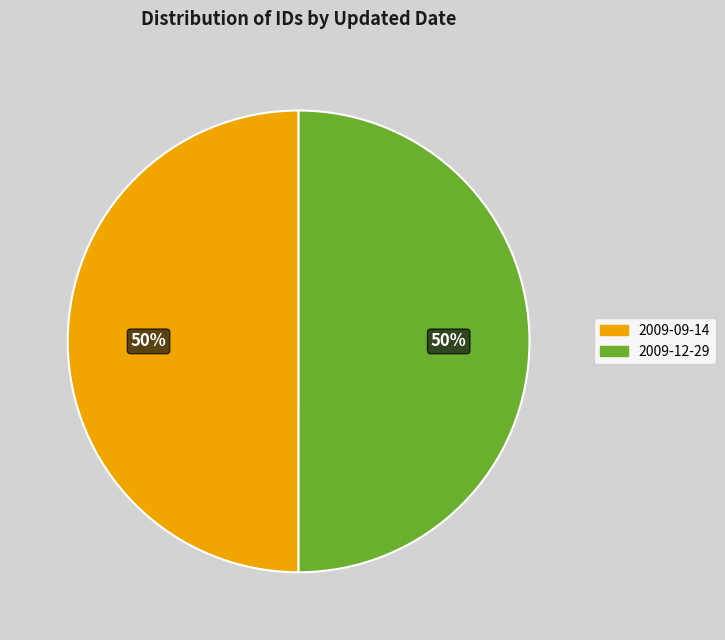

Approximately how many times larger is the value at 2009-12-29 compared to 2009-09-14?

1.0